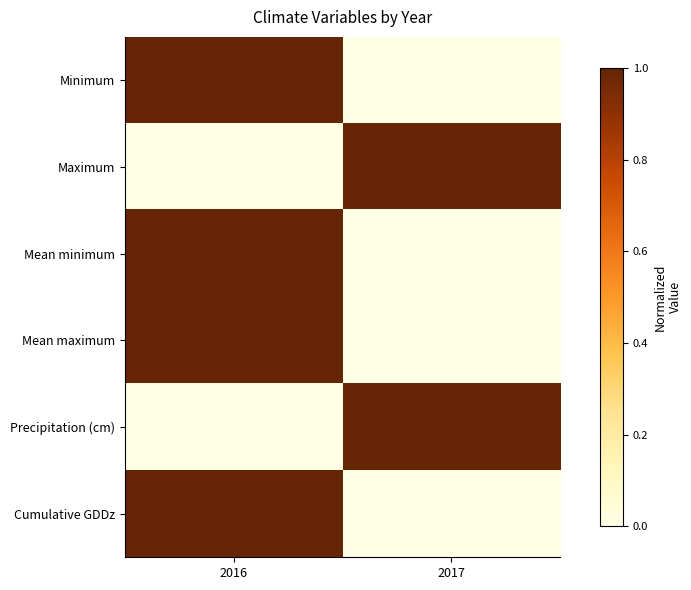

Rank the series by their maximum value, from lowest to highest.

Minimum, Maximum, Mean minimum, Mean maximum, Precipitation (cm), Cumulative GDDz